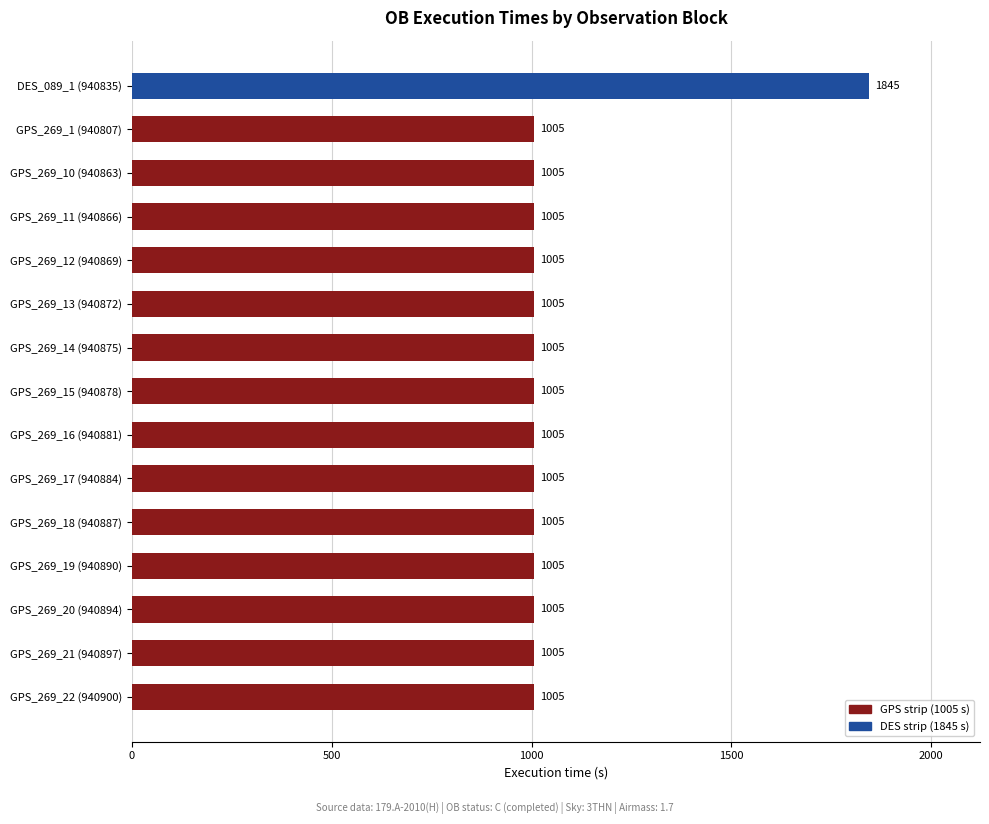

What is the sum of all values?

15915